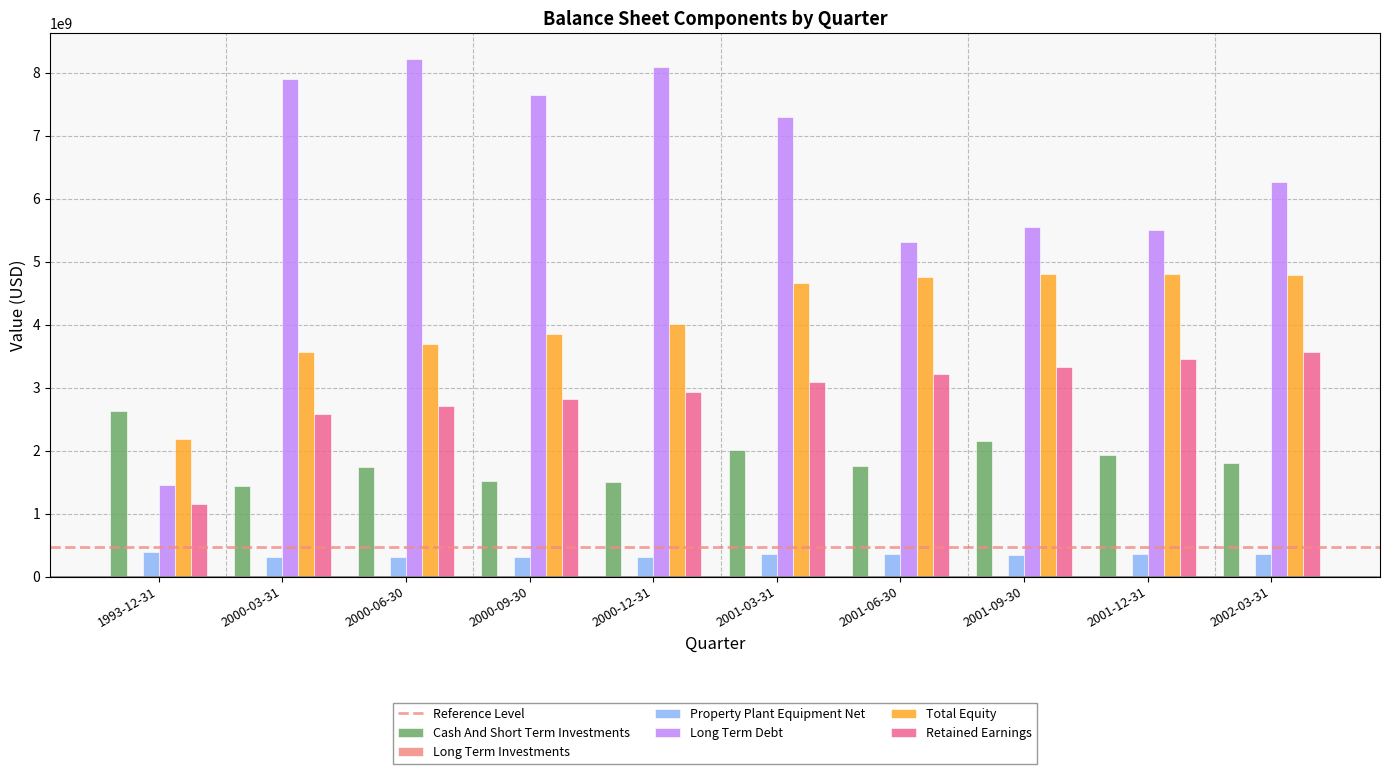

Is it true that Long Term Debt equals 5306843000 at 2001-06-30?

True